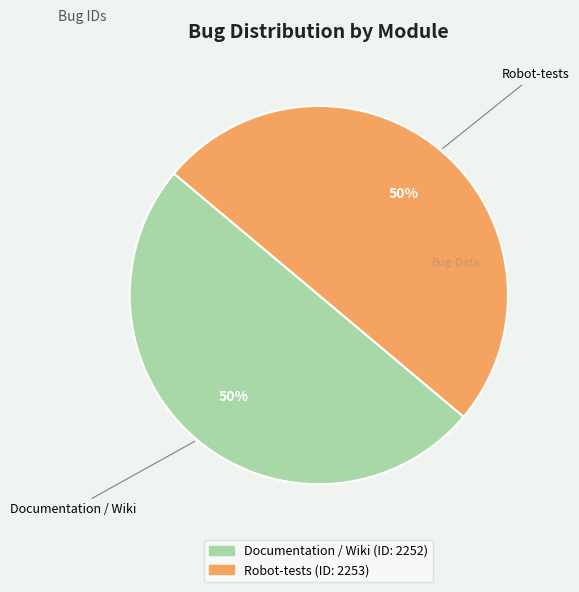

What is the ratio of the value at Robot-tests to the value at Documentation / Wiki?

1.0